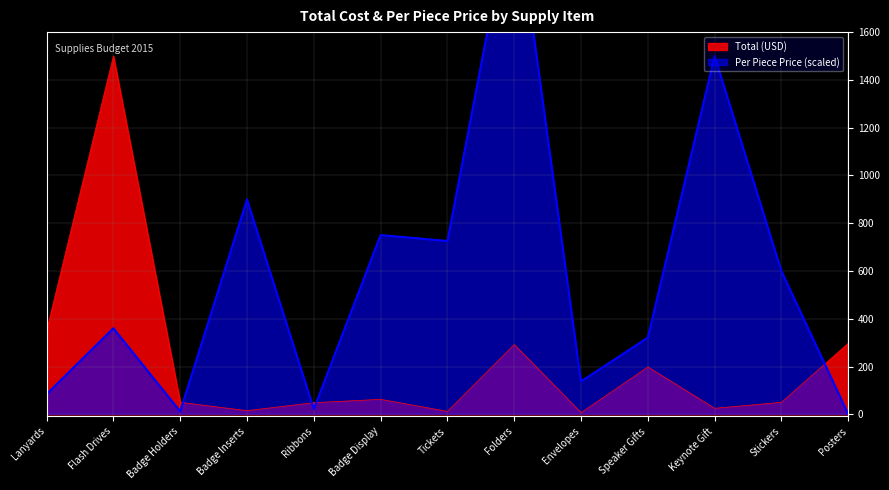

What is the difference between the maximum and minimum values in the Total series?

1493.1